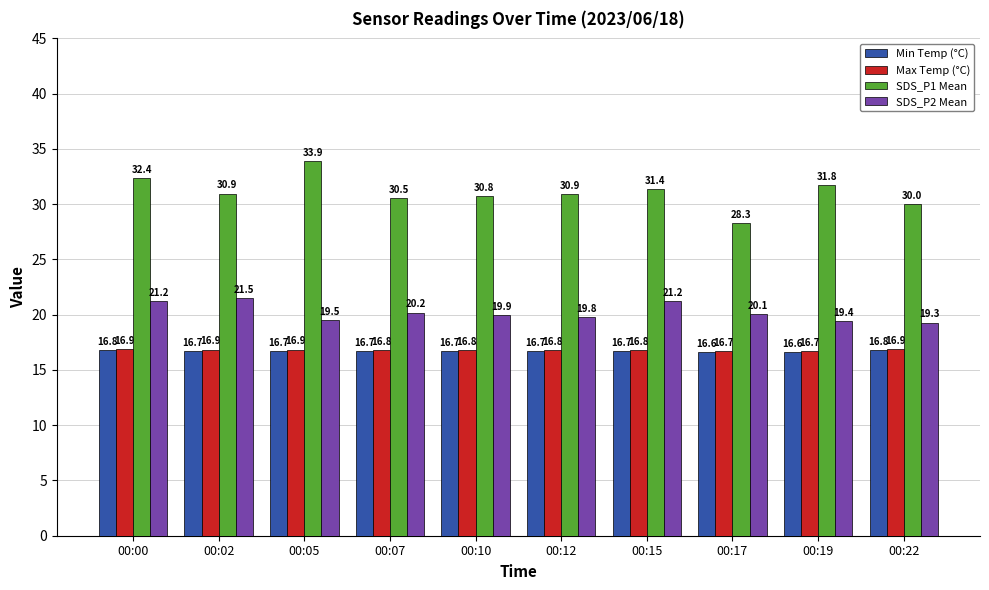

What are all the series names shown in the legend?

Min Temp (°C), Max Temp (°C), SDS_P1 Mean, SDS_P2 Mean